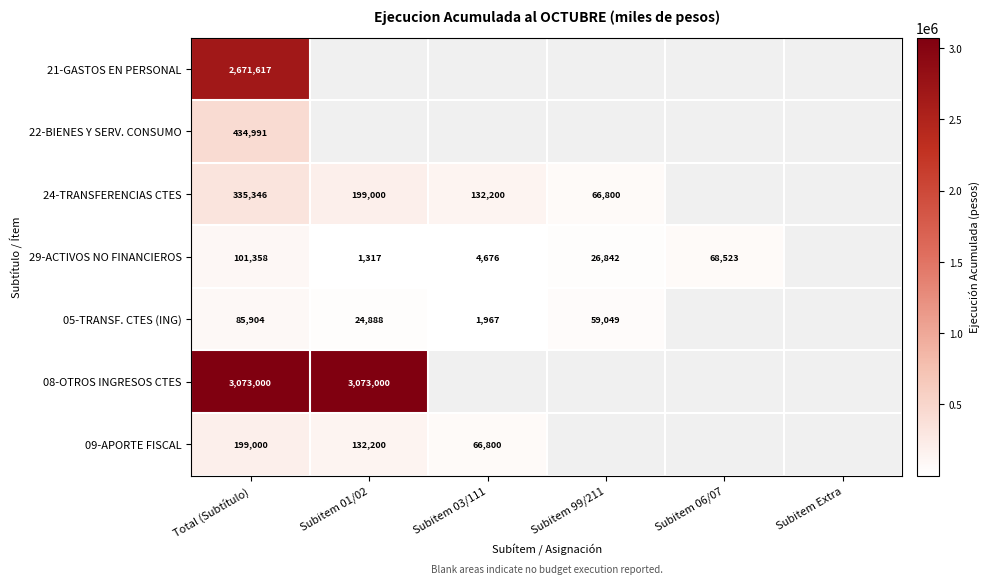

What is the spread (max minus min) of values at Total (Subtítulo)?

2987096